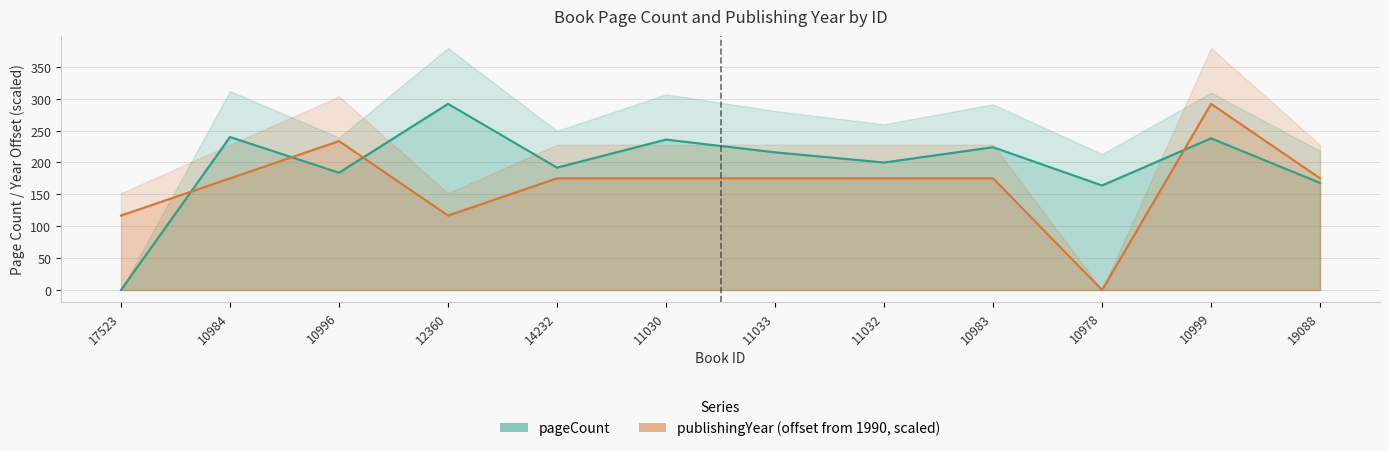

What is the maximum value shown in the chart?

292